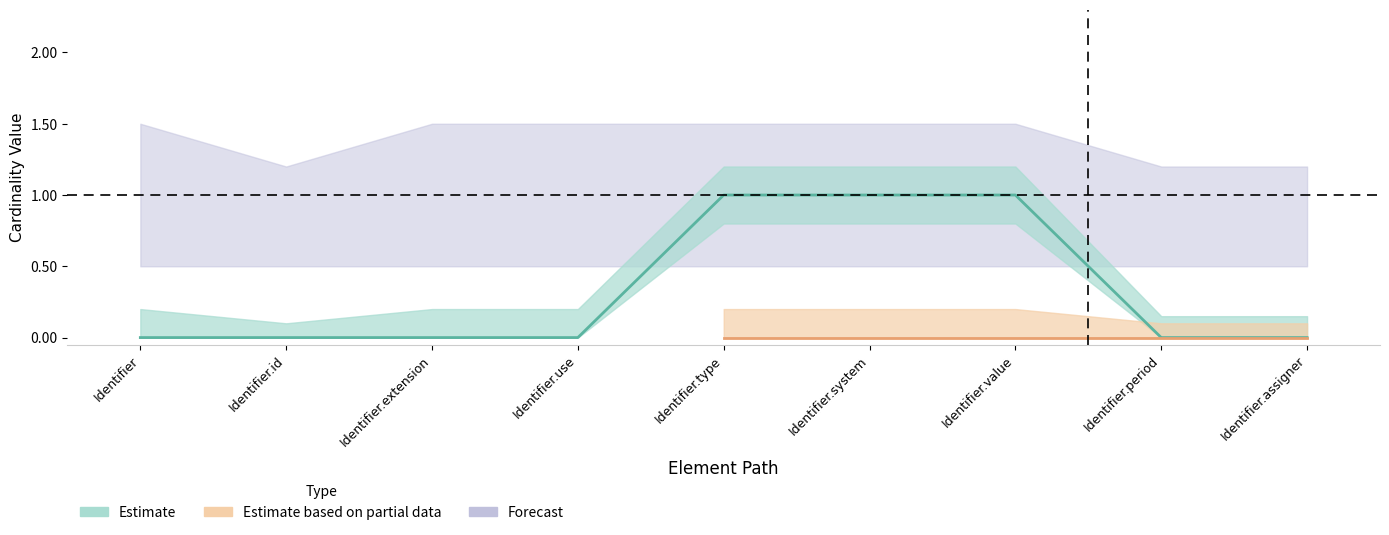

Does the chart have visible grid lines?

No